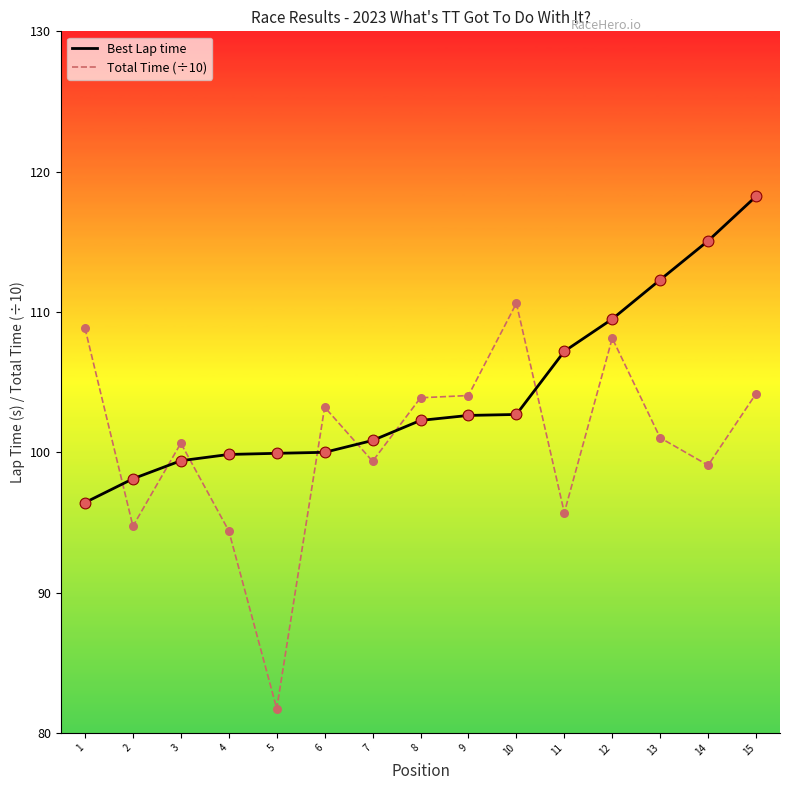

Between 5 and 7, which series saw the biggest shift?

Total Time (÷10)